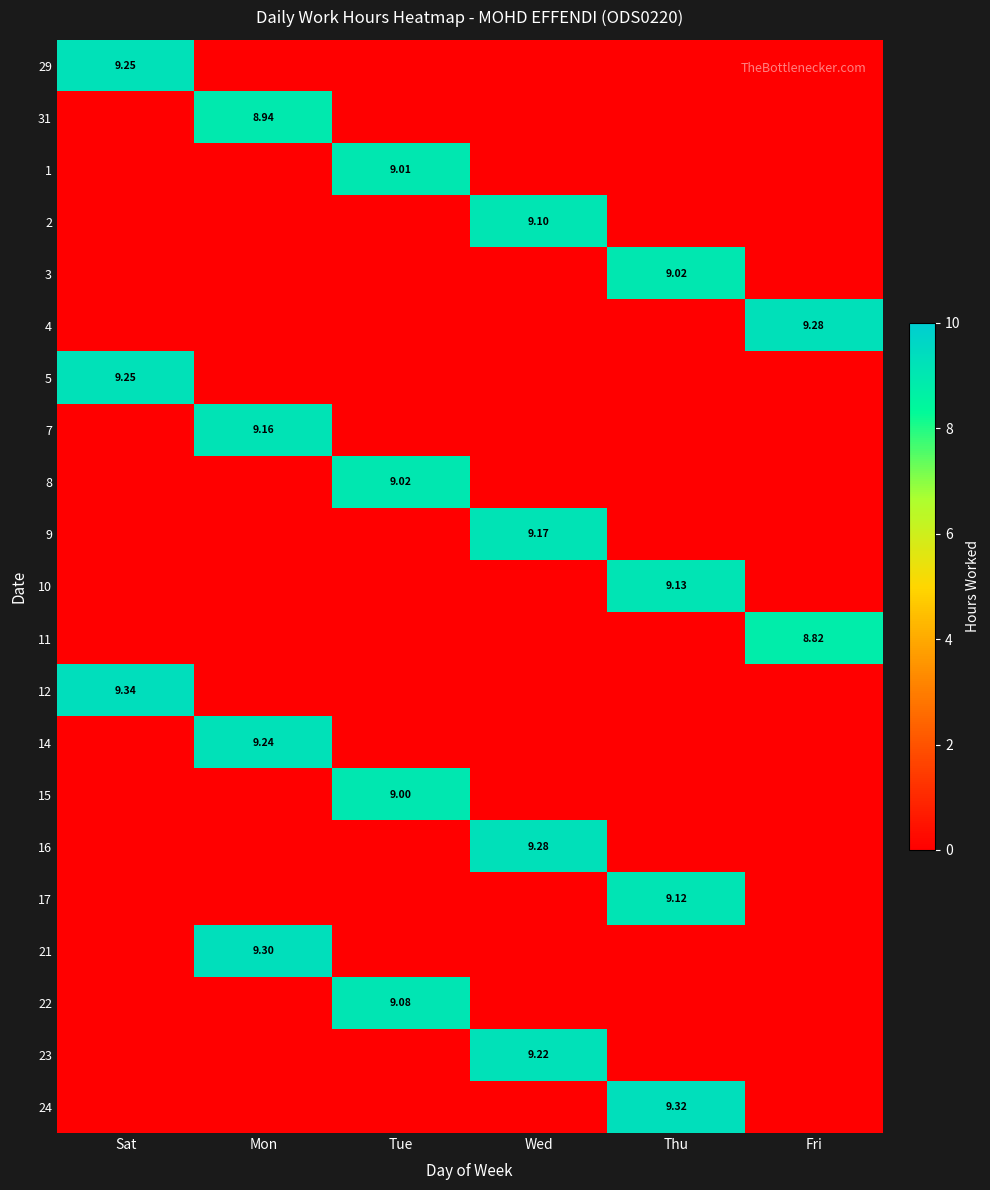

Is the value of 5 at Thu greater than the value of 7 at Tue?

No